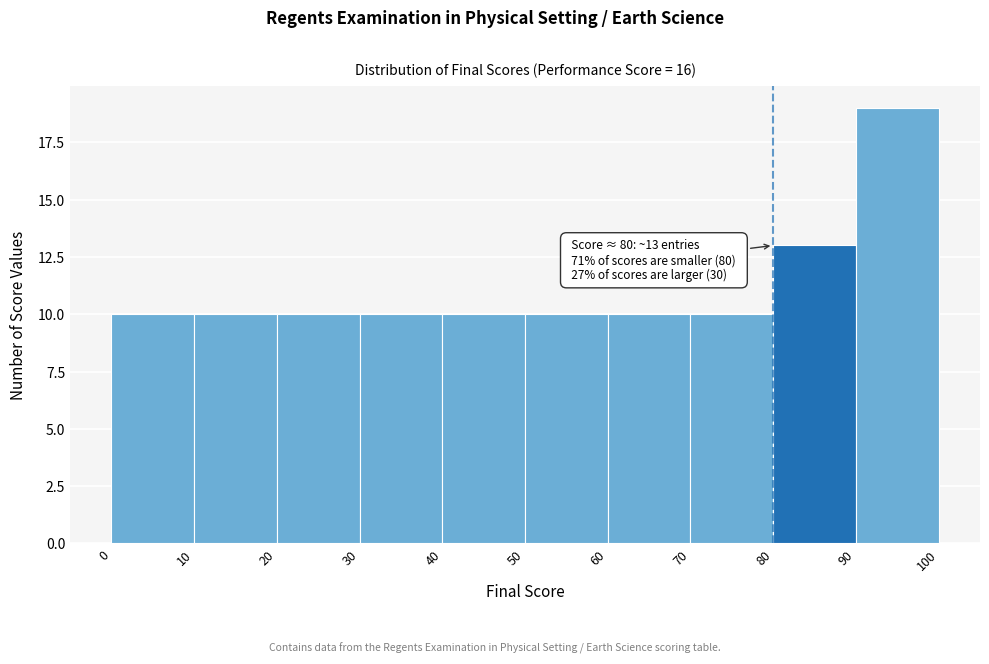

Over which range of the x-axis is the bar tallest?

90 to 100